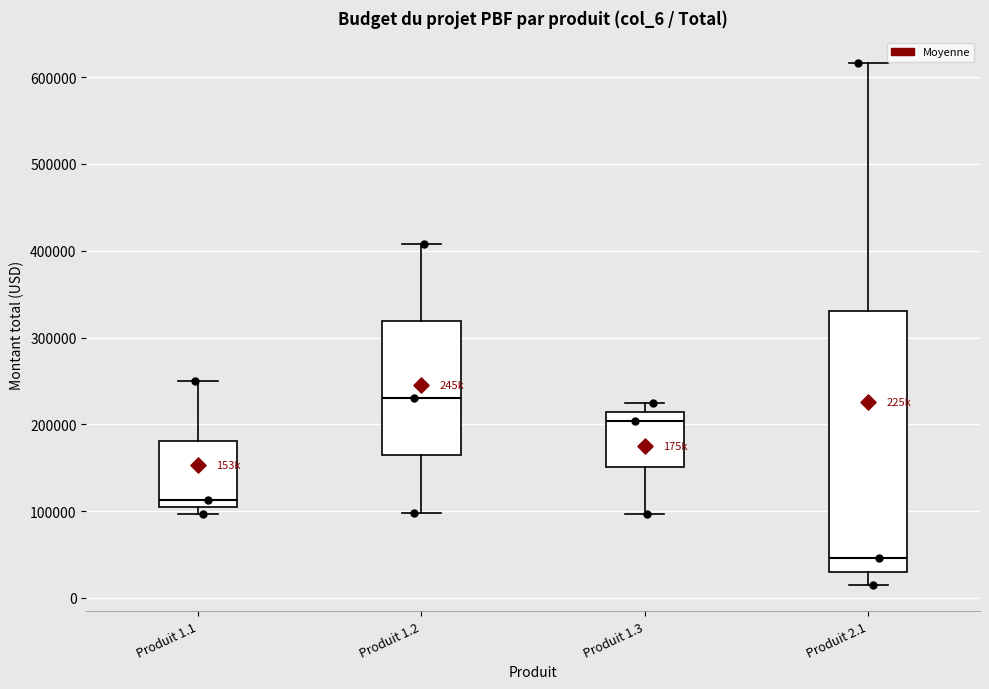

Where does the upper whisker of the box for Produit 1.3 end on the y-axis? The values are not printed on the chart, so give them approximately, as read against the axis.

220000